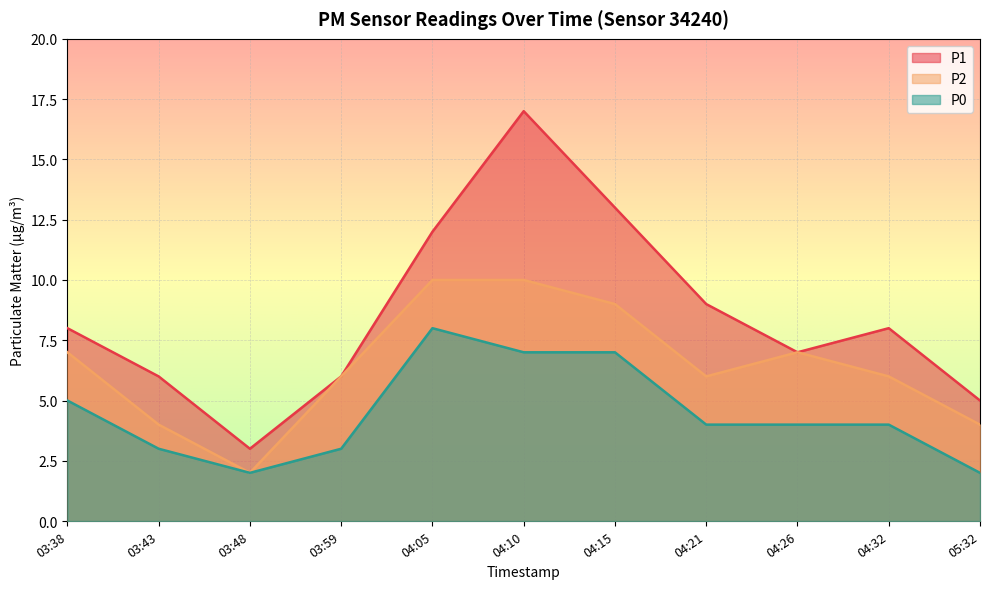

How many lines are shown in the chart?

3